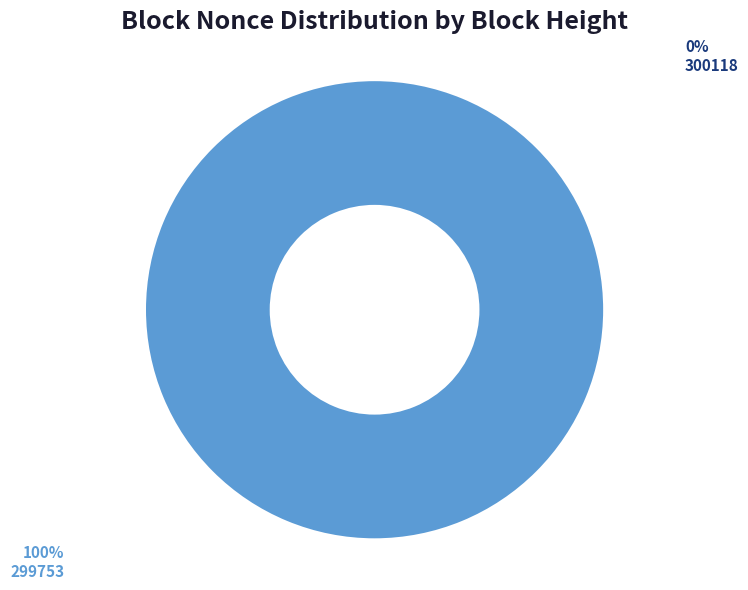

Which slice is the smallest?

300118